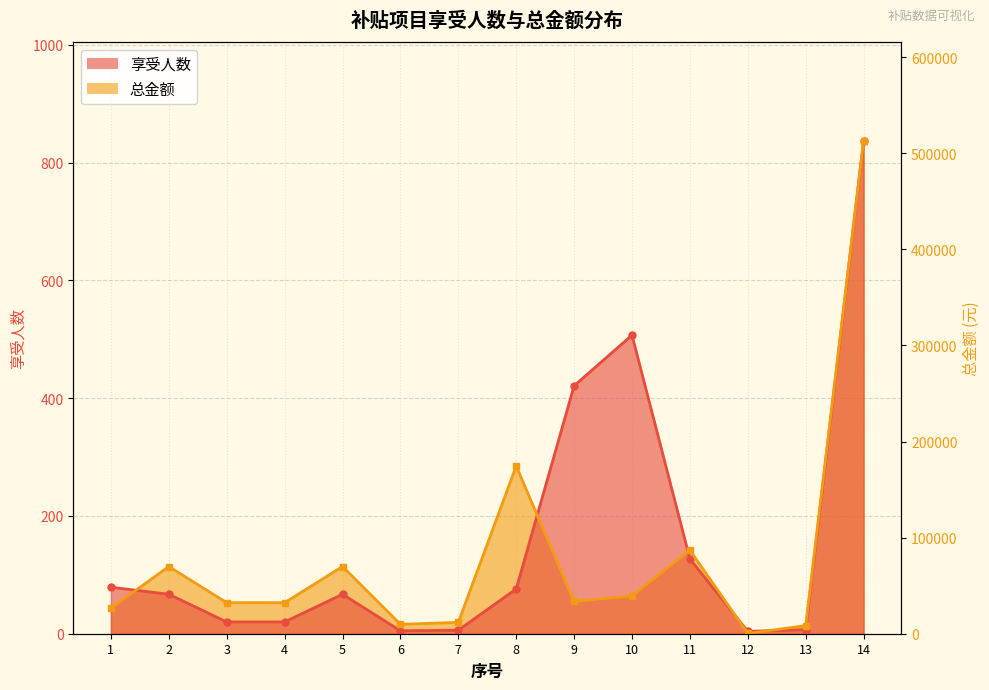

What is the change in value from 13 to 14?

+526545.0